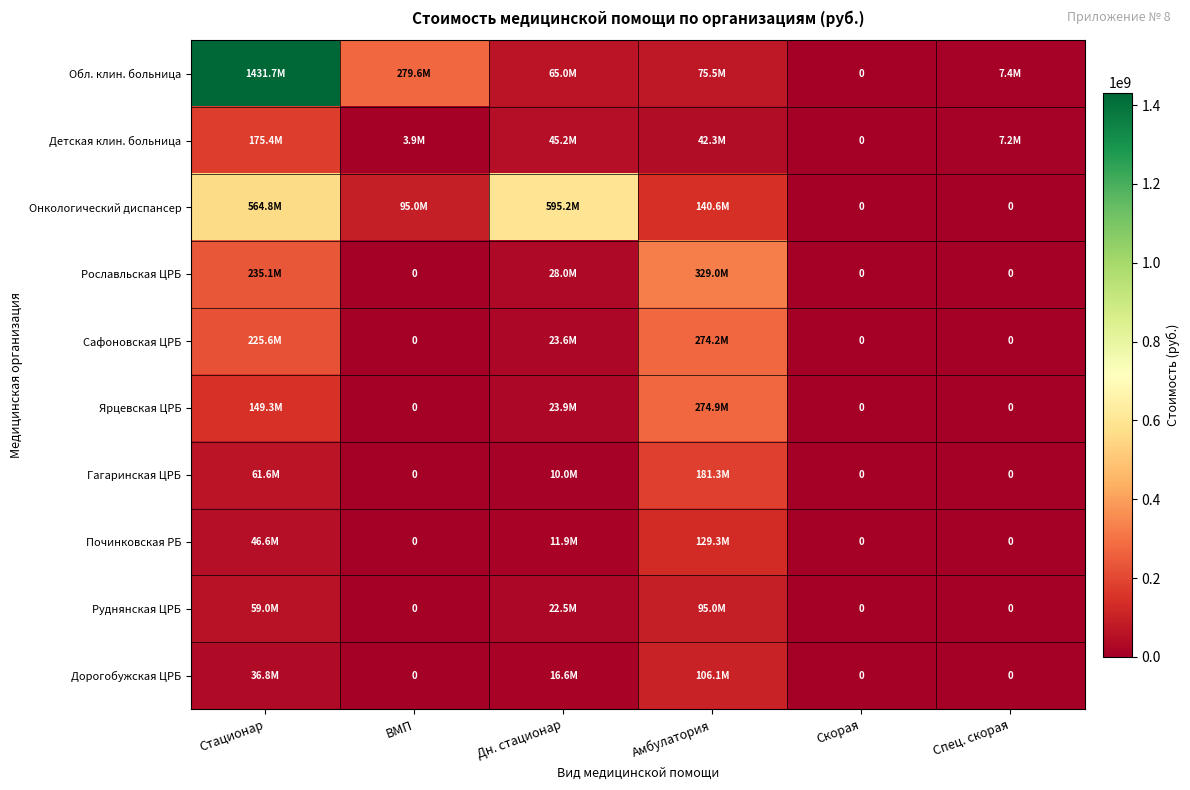

Which series has the largest range (max minus min)?

Обл. клин. больница